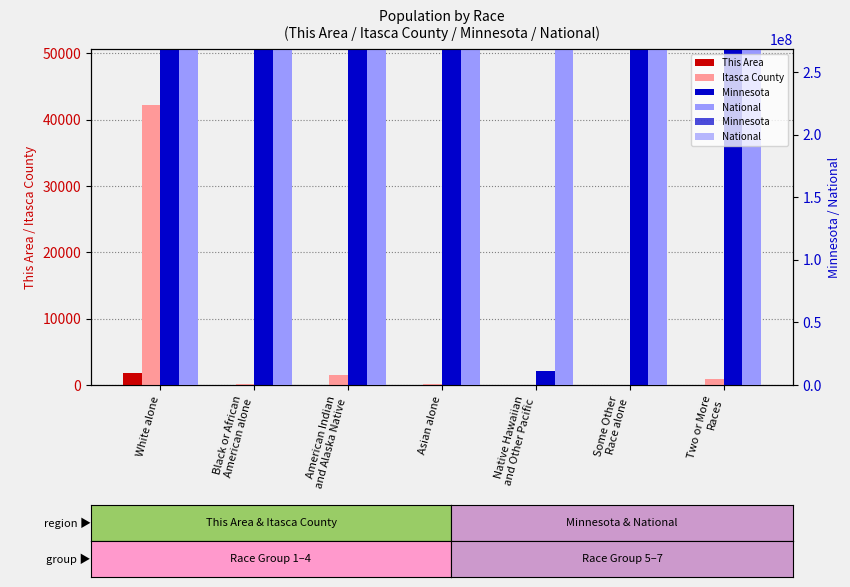

Read the Itasca County value at American Indian
and Alaska Native, to the nearest 10.

1570